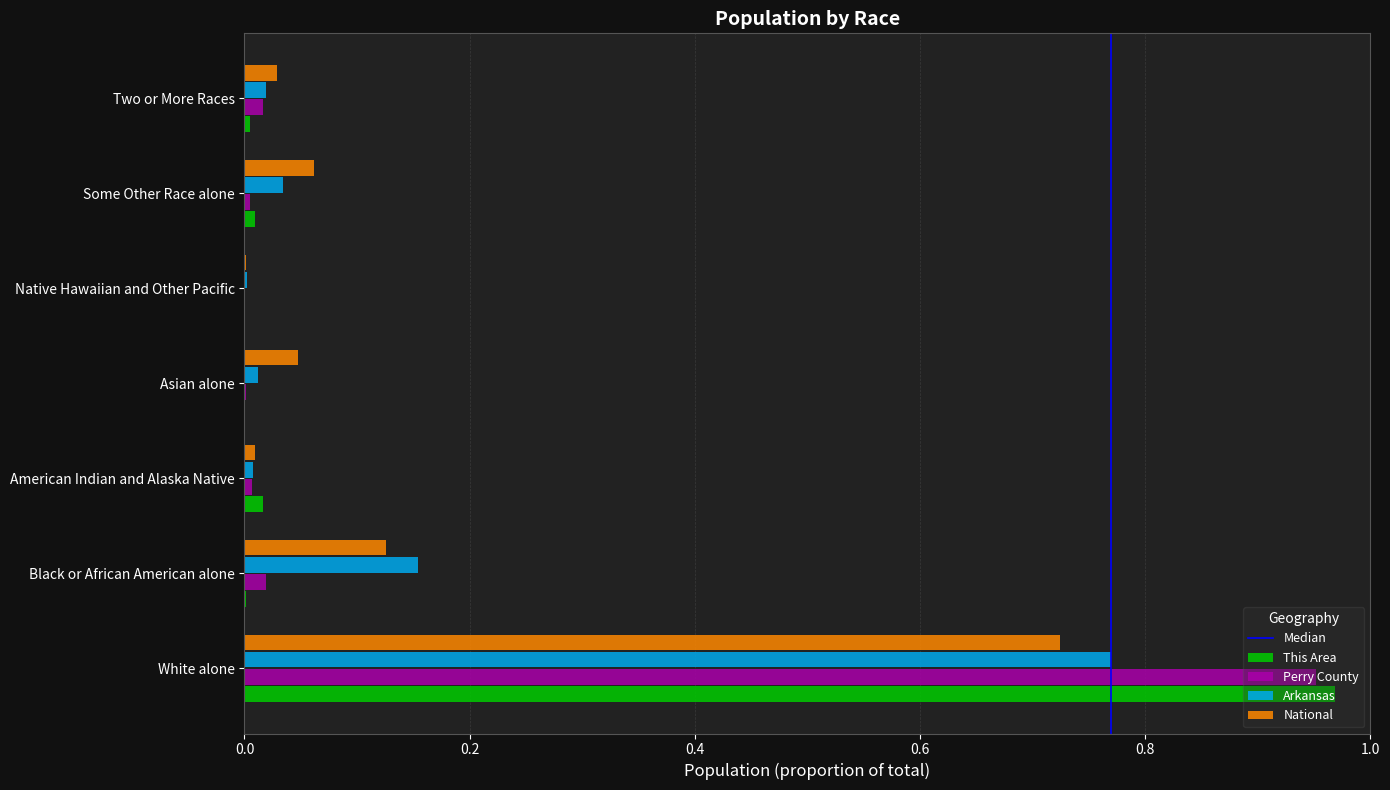

At which category does the chart reach its peak across all series?

White alone